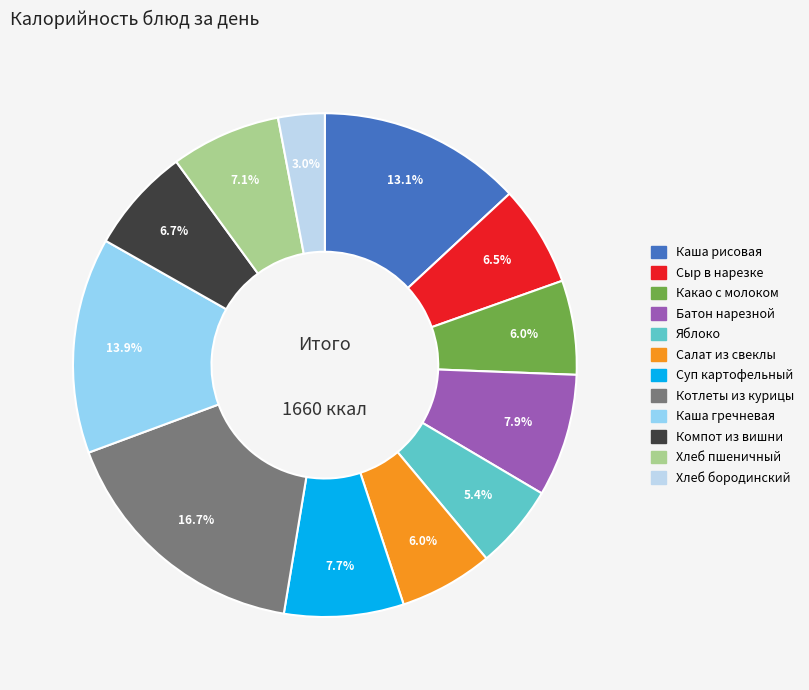

The Хлеб пшеничный slice represents 7% of the pie. True or false?

True